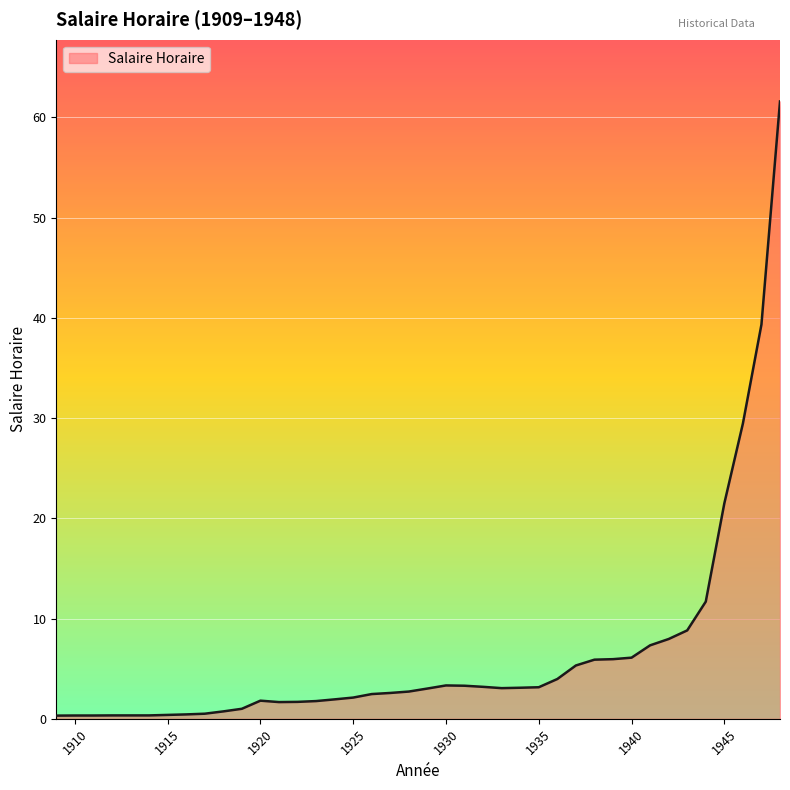

What is the greatest value displayed?

61.6